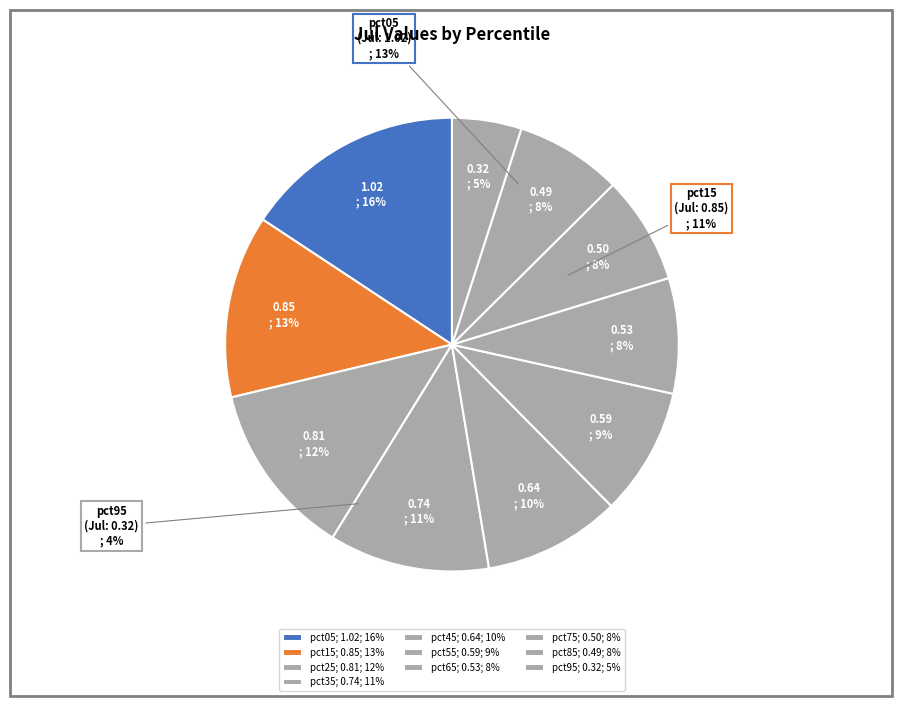

How many slices are in this pie chart?

10